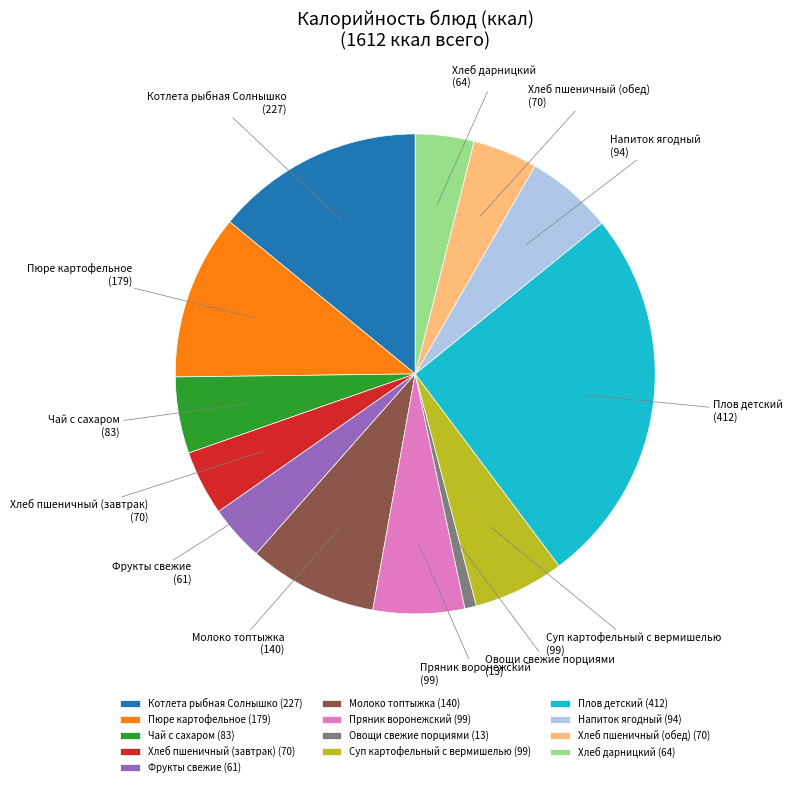

What is the ratio of the value at Хлеб пшеничный (обед) to the value at Хлеб дарницкий?

1.1